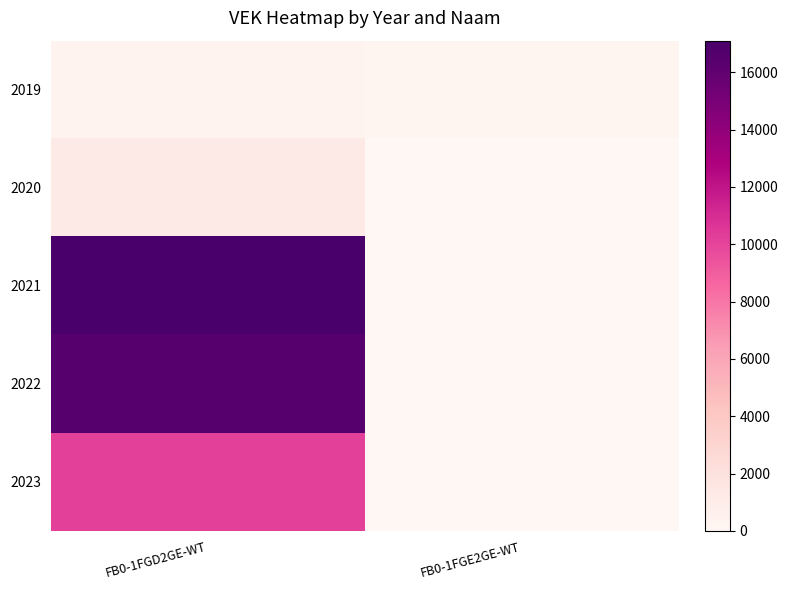

Which category has the highest value across all series?

FB0-1FGD2GE-WT